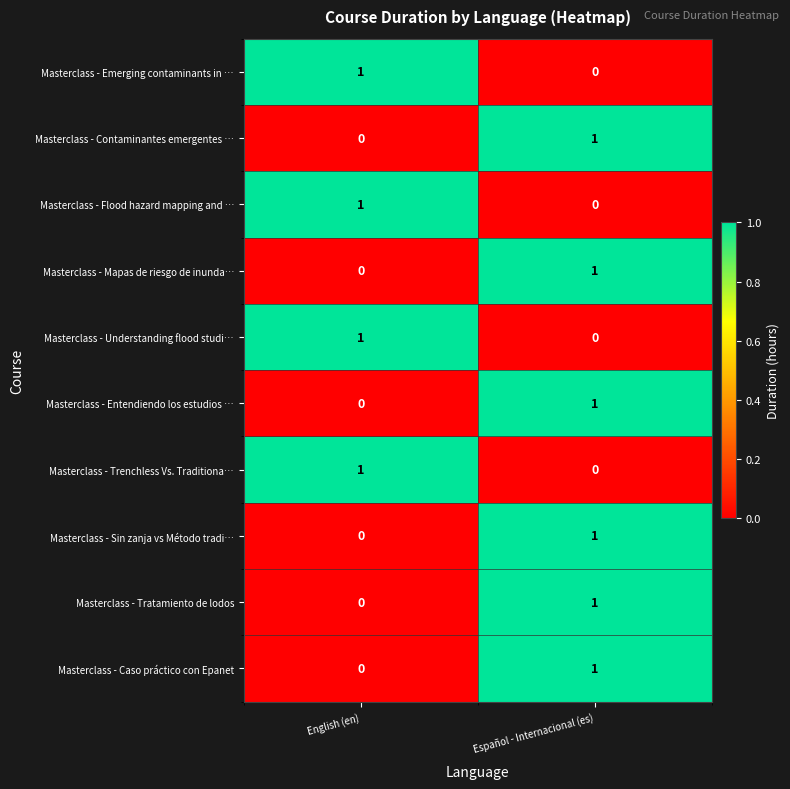

Which category has the highest value in the Masterclass - Tratamiento de lodos series?

Español - Internacional (es)